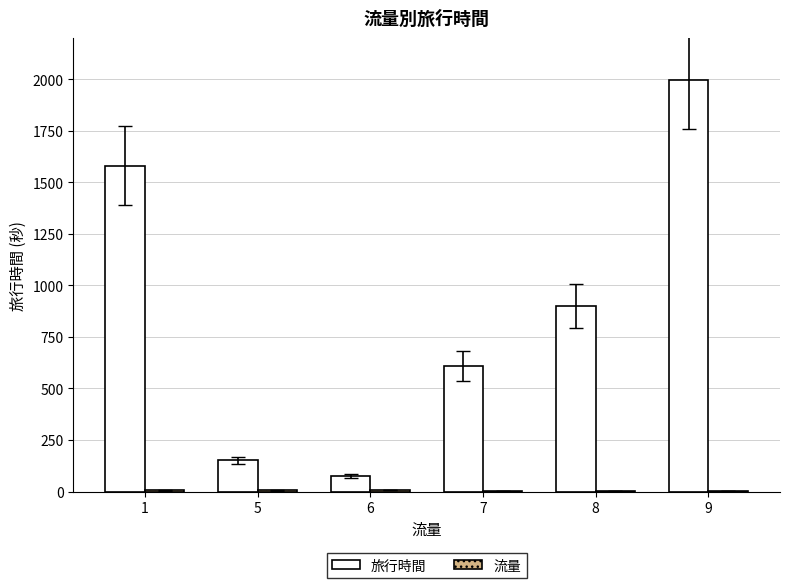

What is the highest value of the 旅行時間 series?

1998